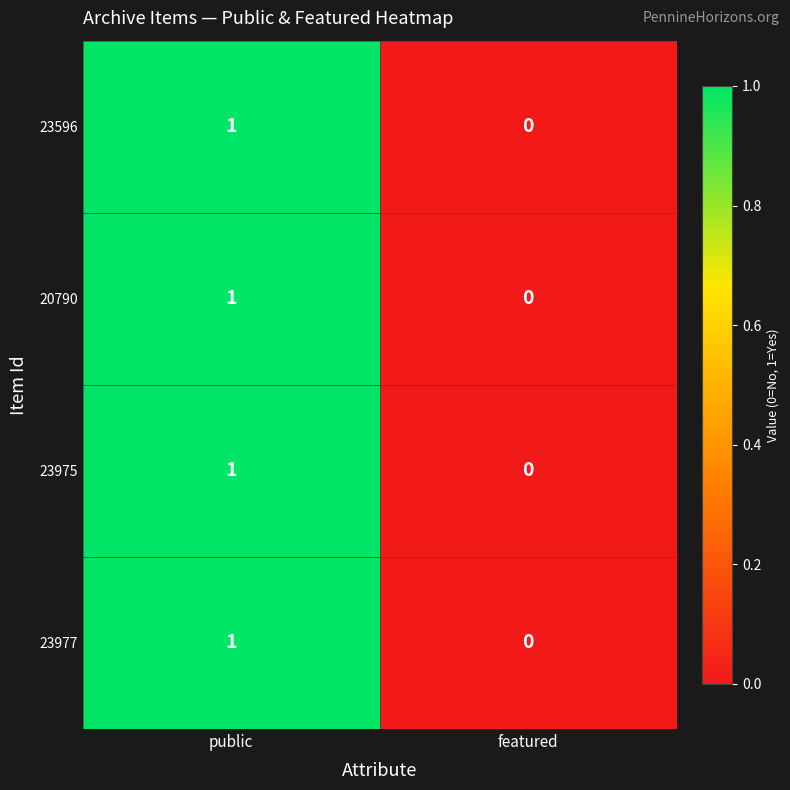

How many values in 23596 are above zero?

1